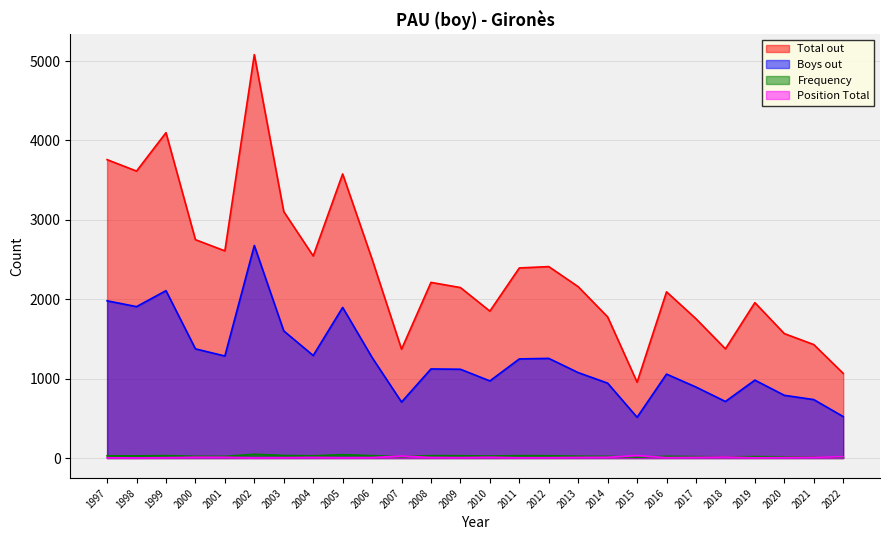

True or false: Frequency and Boys out intersect in this chart.

False